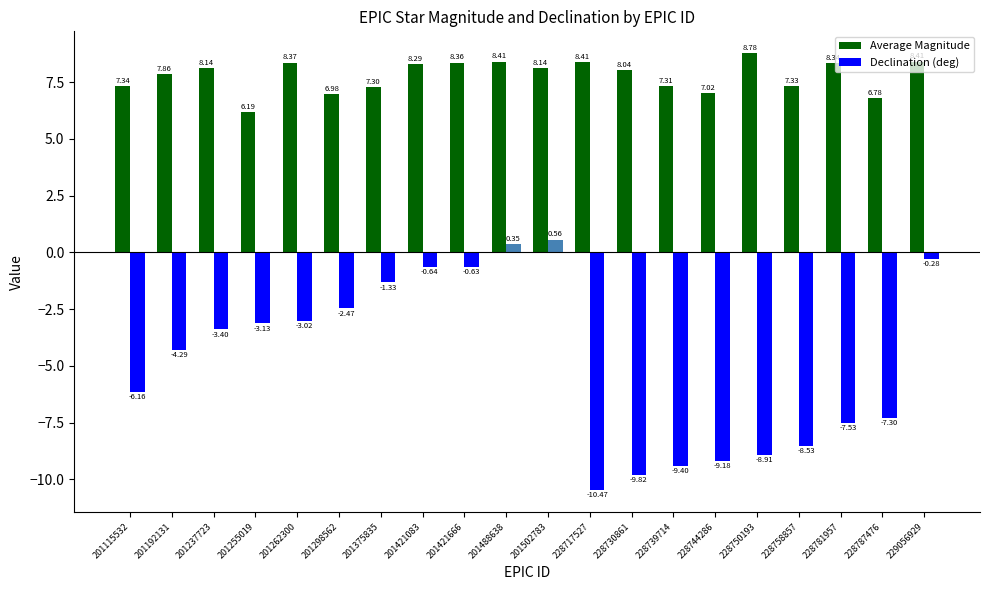

Between 201262300 and 201298562, which series saw the biggest shift?

Average Magnitude